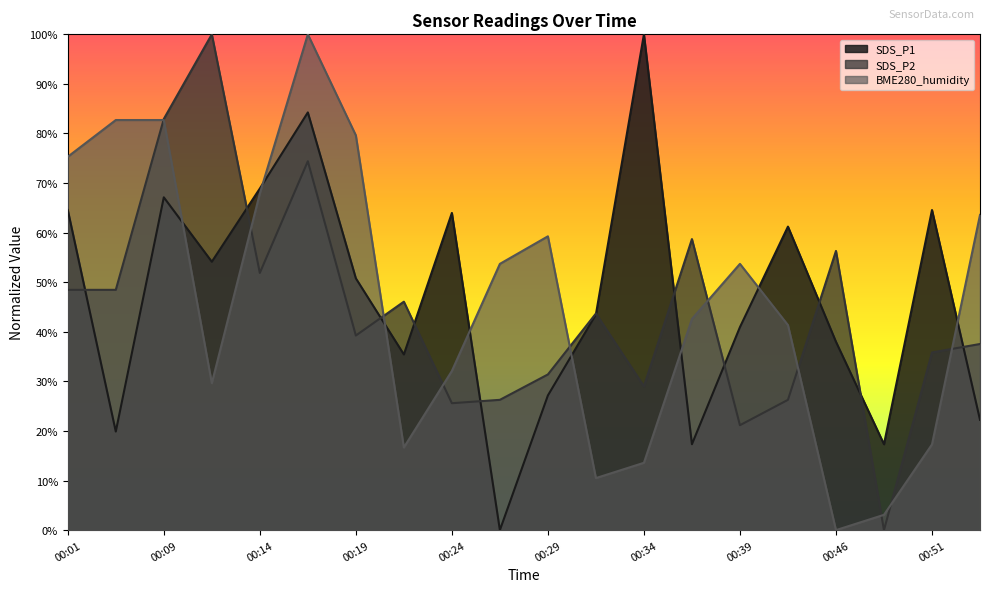

At which category does SDS_P1 reach its first local valley?

00:04